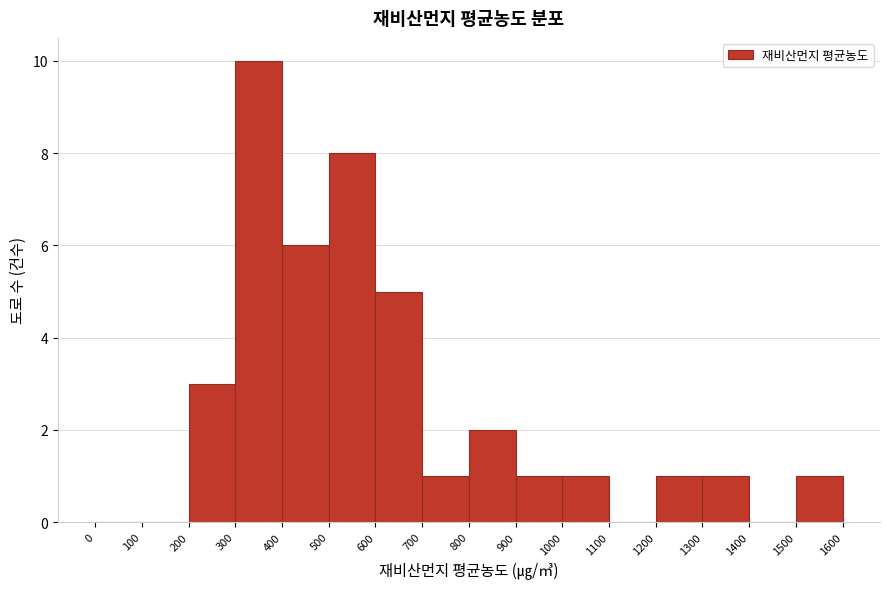

Which range on the x-axis has the tallest bar?

300 to 400